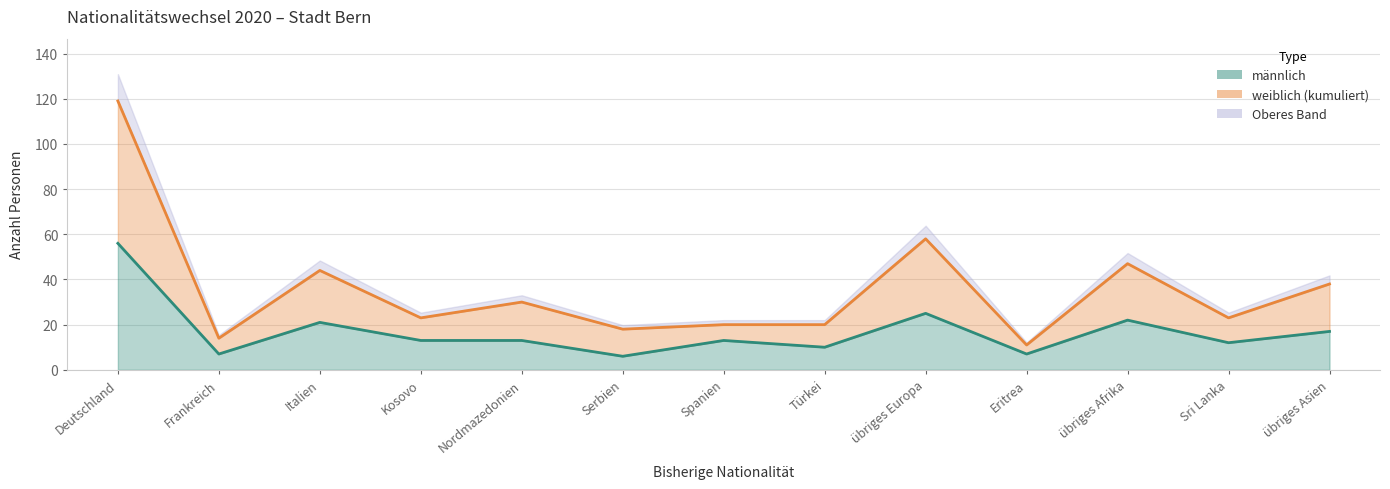

Which series has the largest total across all categories?

weiblich